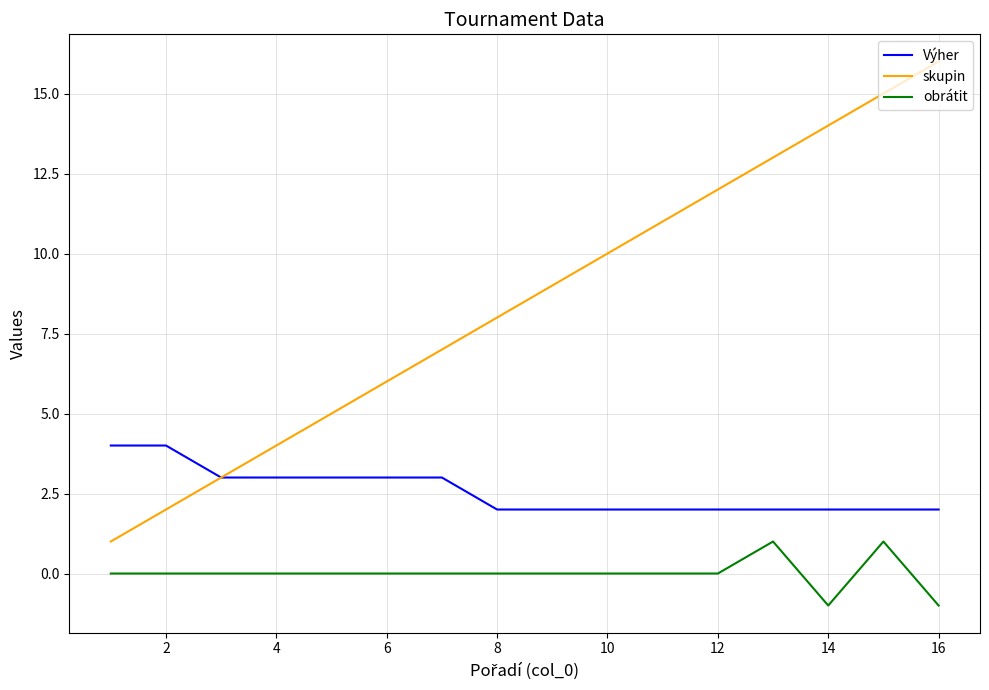

Reading left to right, what are all the values shown in this chart?

Výher: 4	4	3	3	3	3	3	2	2	2	2	2	2	2	2	2
skupin: 1	2	3	4	5	6	7	8	9	10	11	12	13	14	15	16
obrátit: 0	0	0	0	0	0	0	0	0	0	0	0	1	-1	1	-1